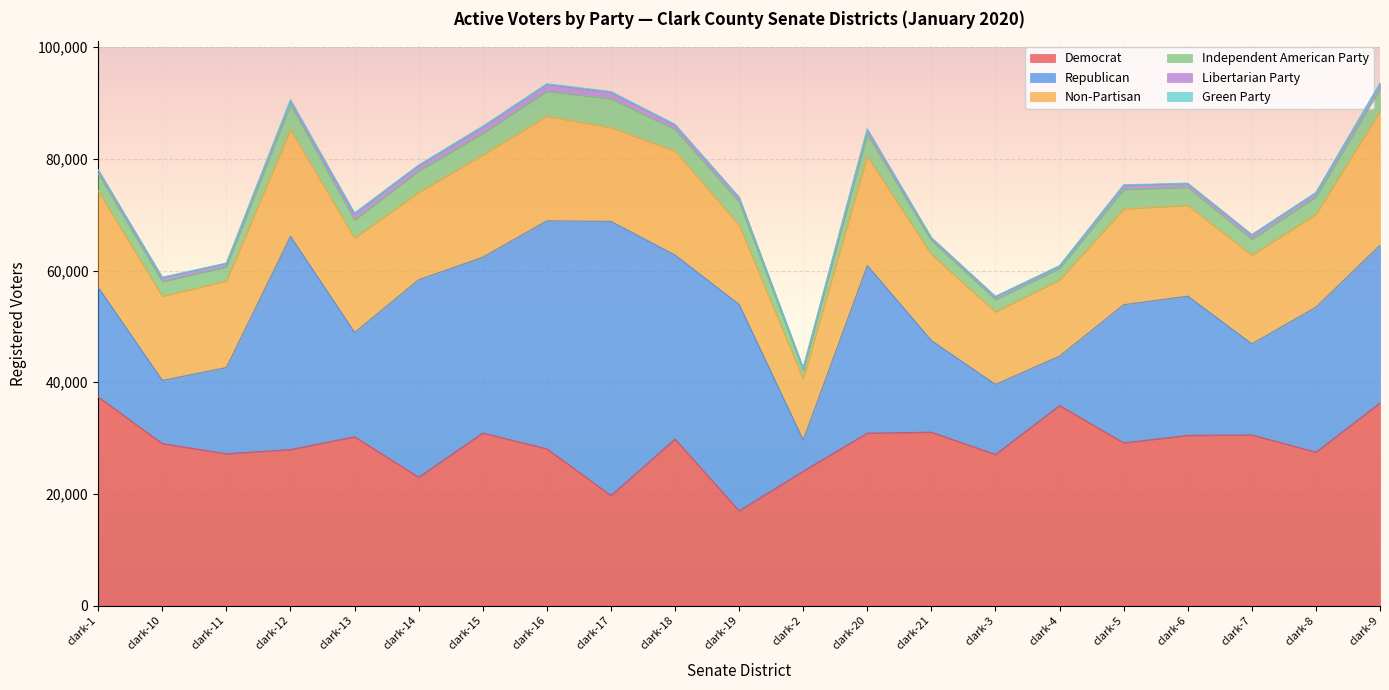

True or false: Green Party has a value of 96 at clark-5.

True